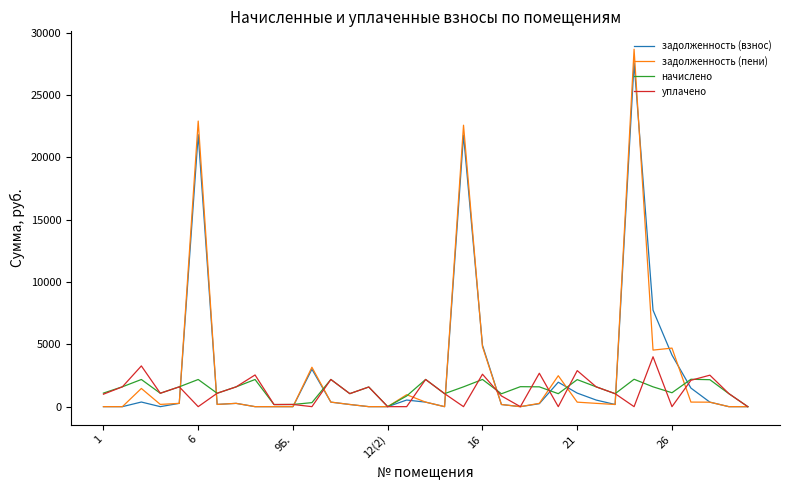

Does the chart display data point markers on the line(s)?

No